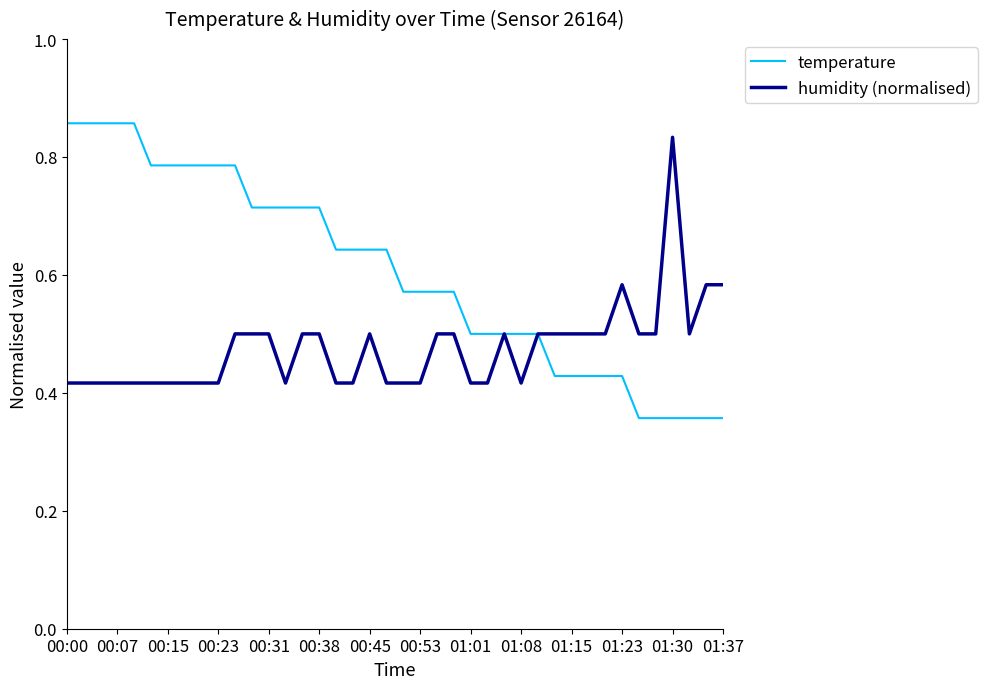

Which series ends up on top after the final intersection of temperature and humidity (normalised)?

humidity (normalised)